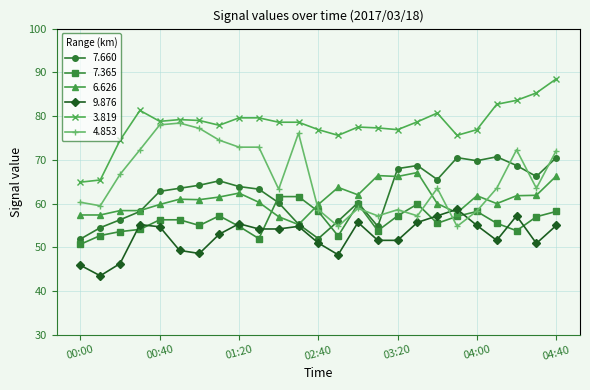

True or false: 3.819 and 7.660 cross at least once.

False